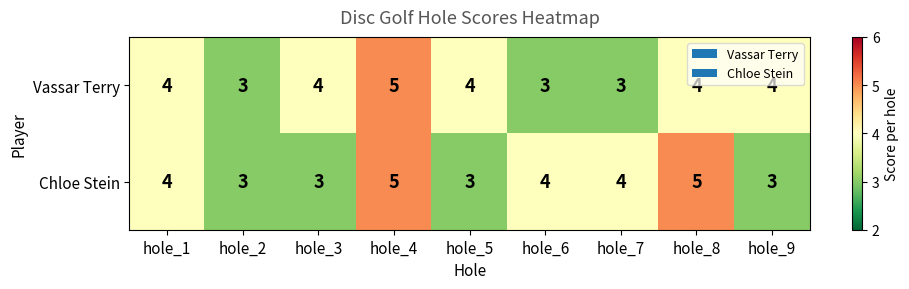

What is the total value across all series at hole_1?

8